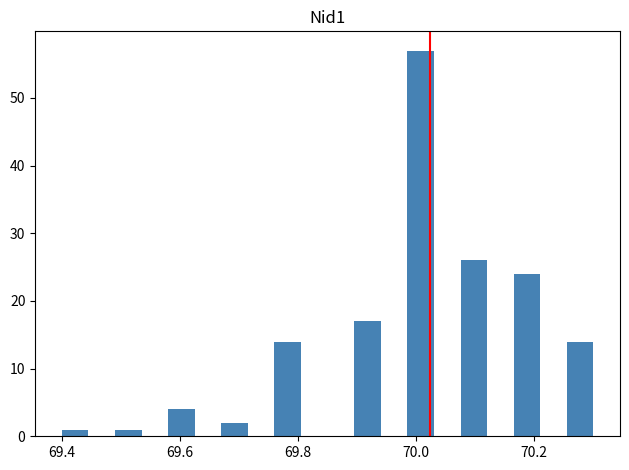

Read against the x-axis, roughly where is the centre of the tallest bar?

70.00